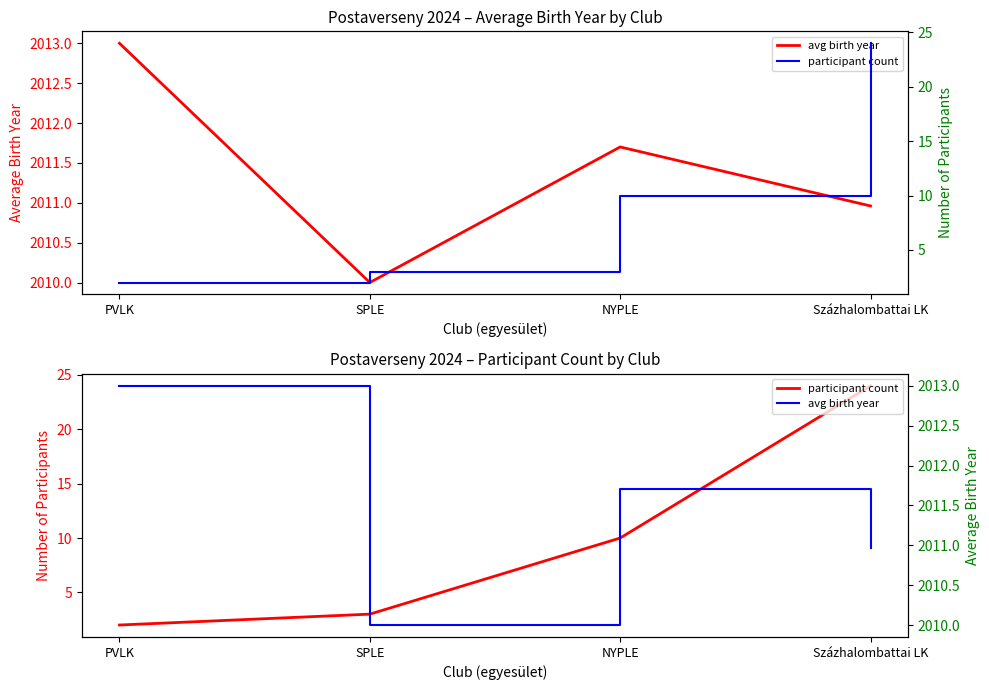

What position from the right is SPLE?

3